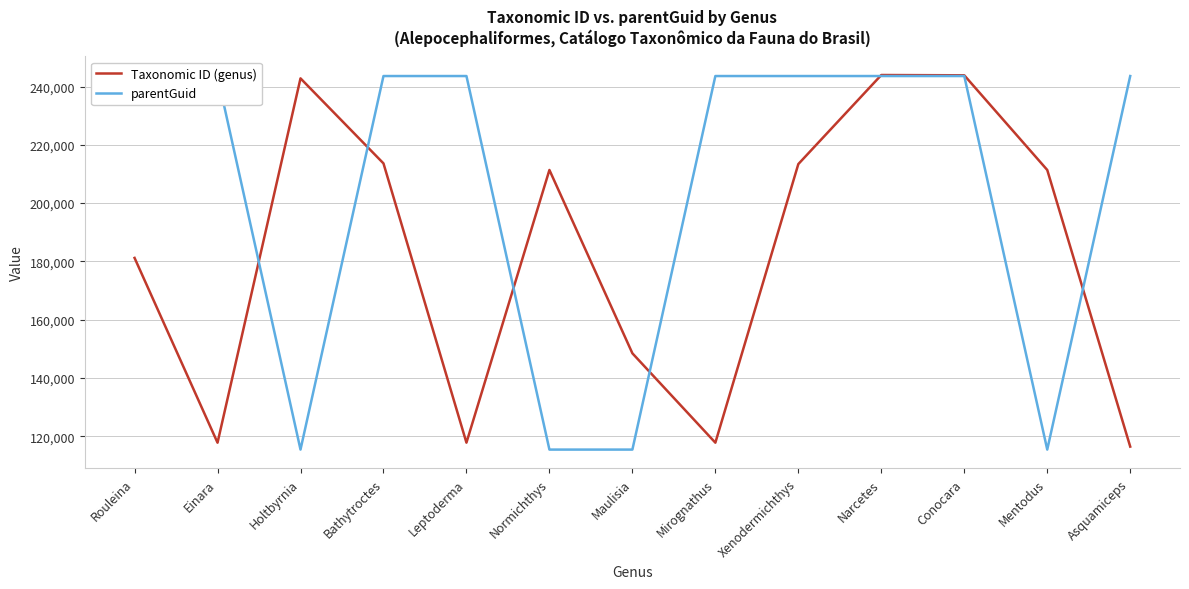

Between which two adjacent categories do parentGuid and Taxonomic ID (genus) first intersect?

Einara and Holtbyrnia